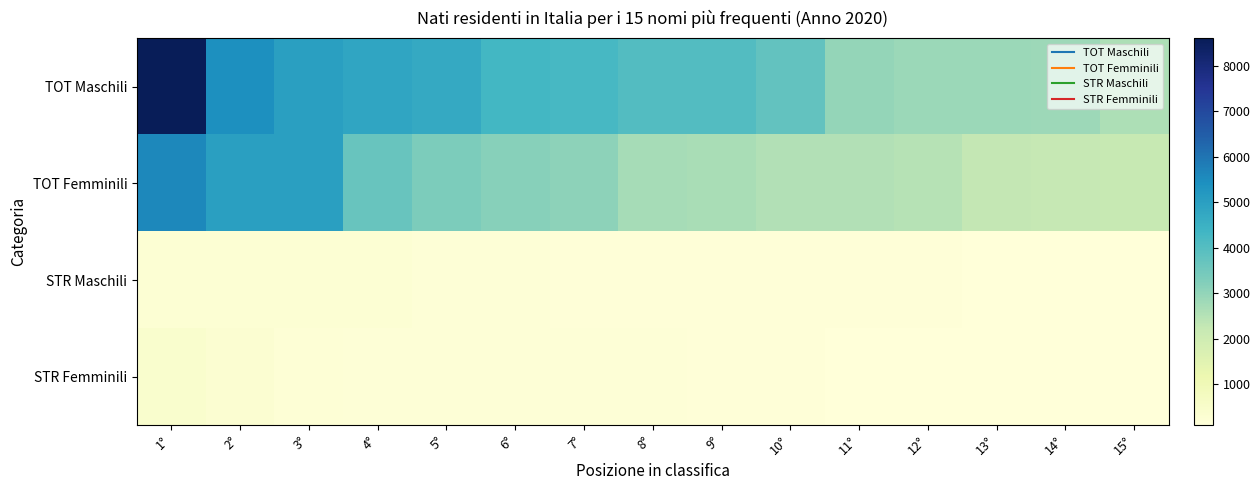

Between 7° and 9°, which is larger?

7°